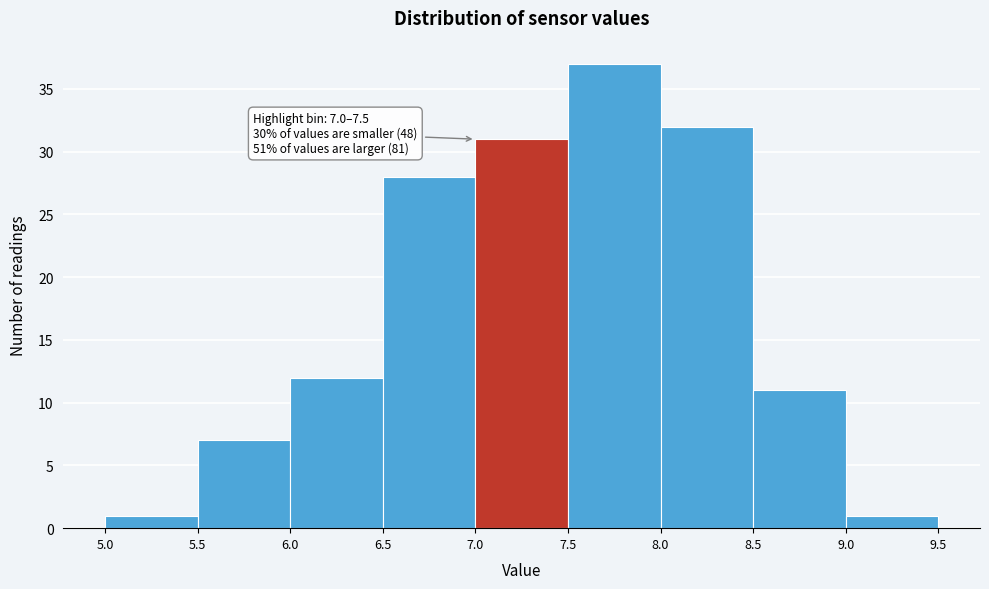

Which range on the x-axis has the tallest bar?

7.5 to 8.0